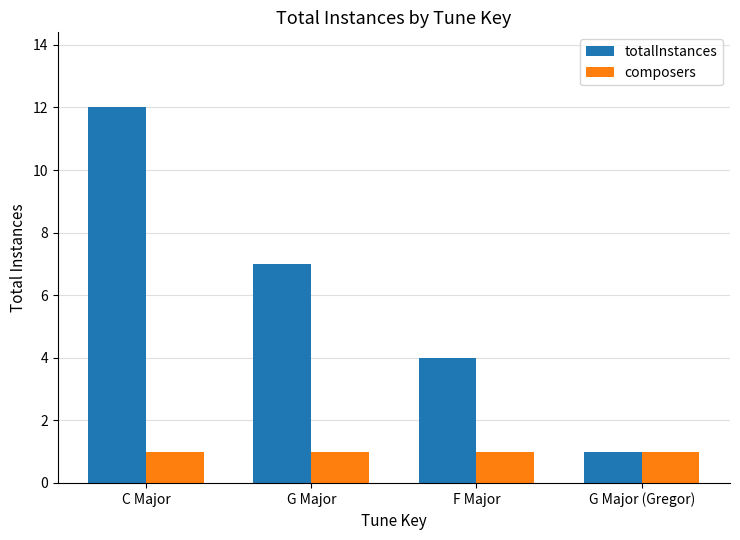

How many bars are there in total?

8